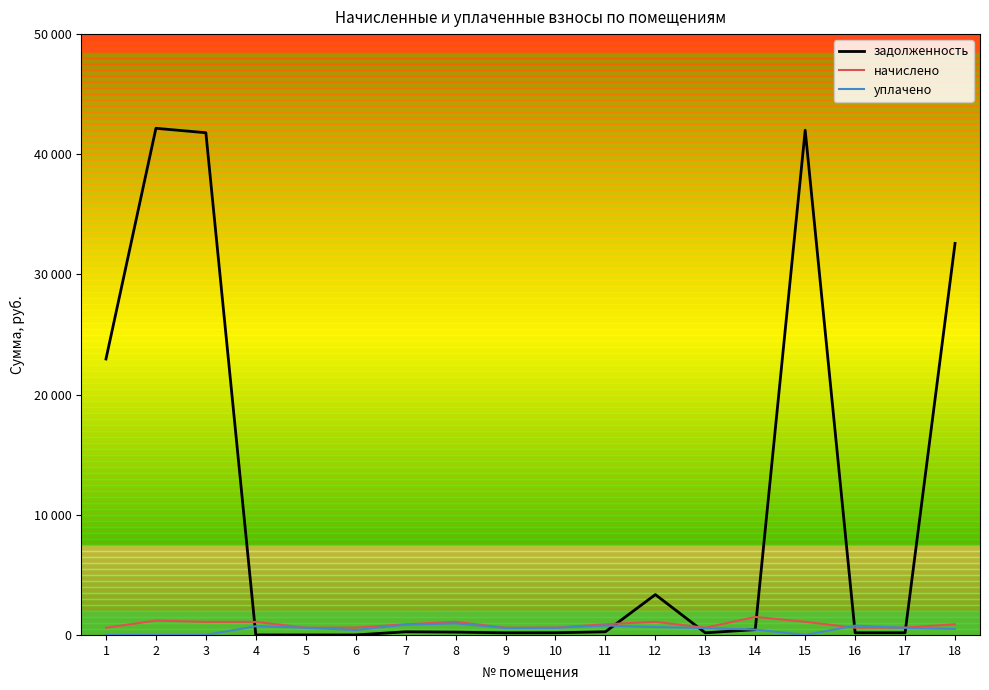

What is the average value of the задолженность series?

10386.3